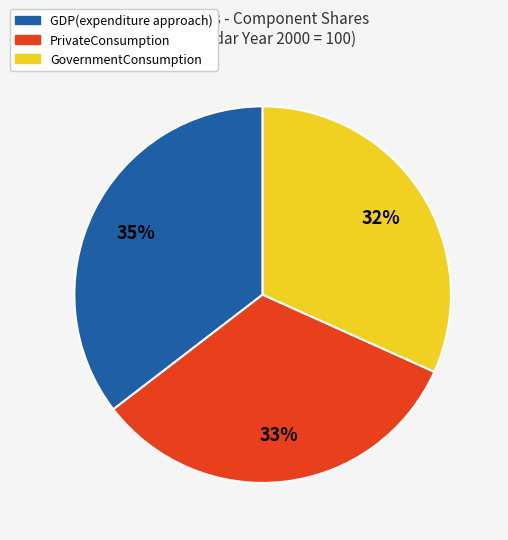

Does PrivateConsumption account for over 50% of the chart?

No